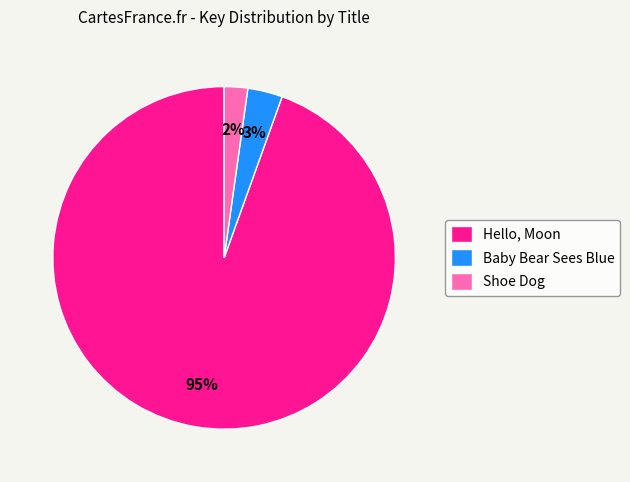

To the nearest percent, what is the average slice percentage?

33%